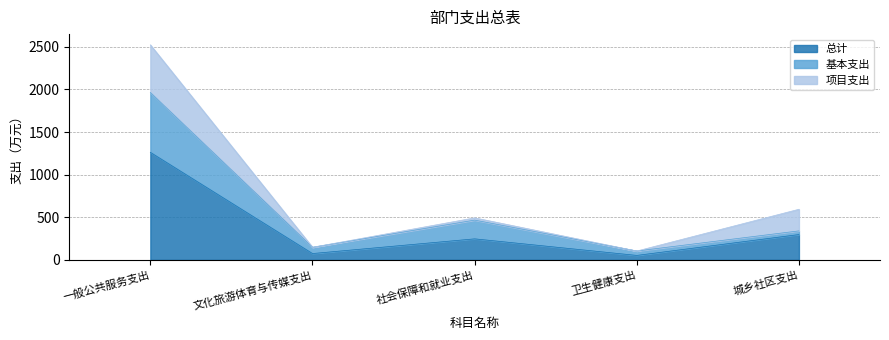

At which label does 总计 reach its peak?

一般公共服务支出